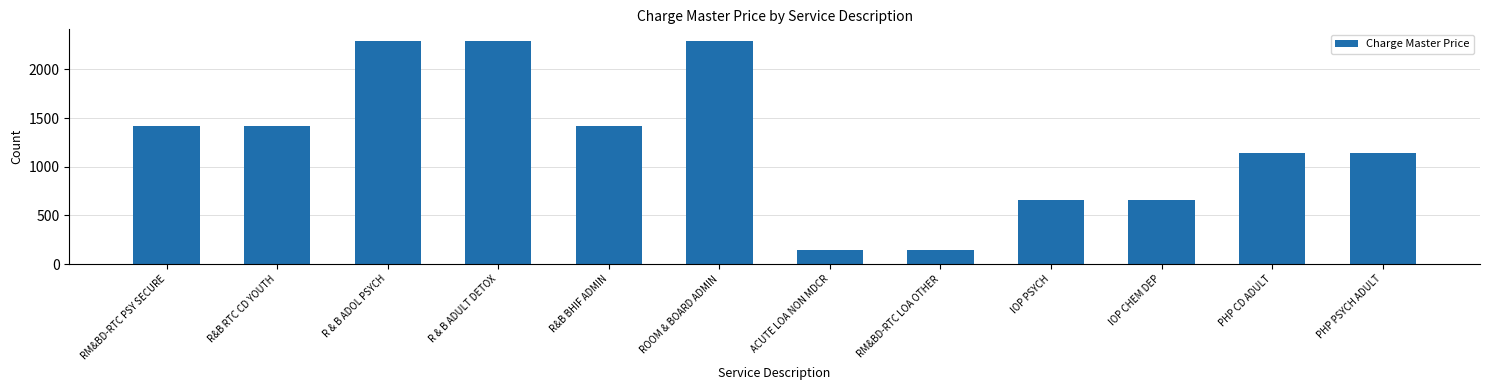

Between IOP PSYCH and R & B ADOL PSYCH, which is larger?

R & B ADOL PSYCH